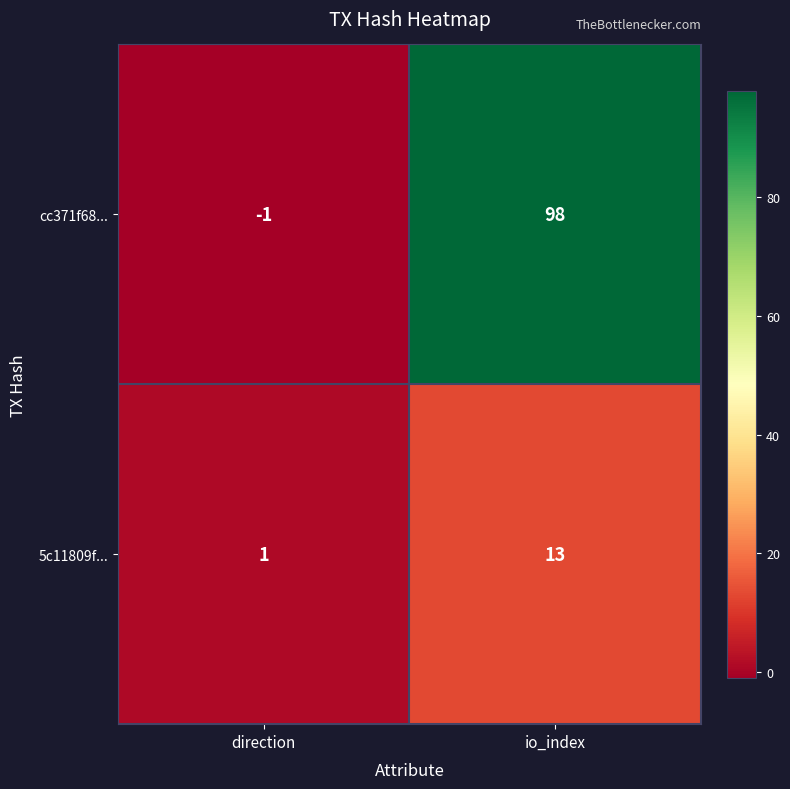

Is it true that 5c11809f... equals 13 at io_index?

True